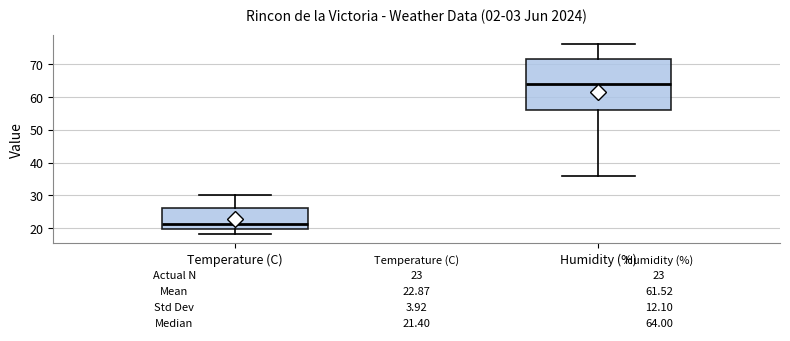

Which box is the tallest, from its lower edge to its upper edge?

Humidity (%)